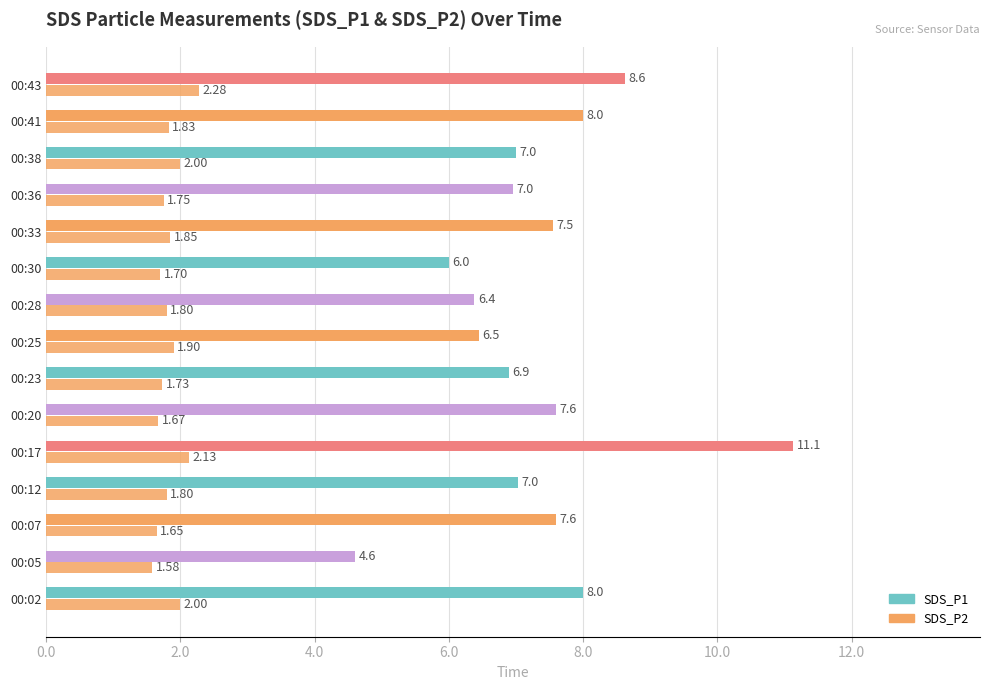

How many values in the SDS_P1 series are below 7?

6